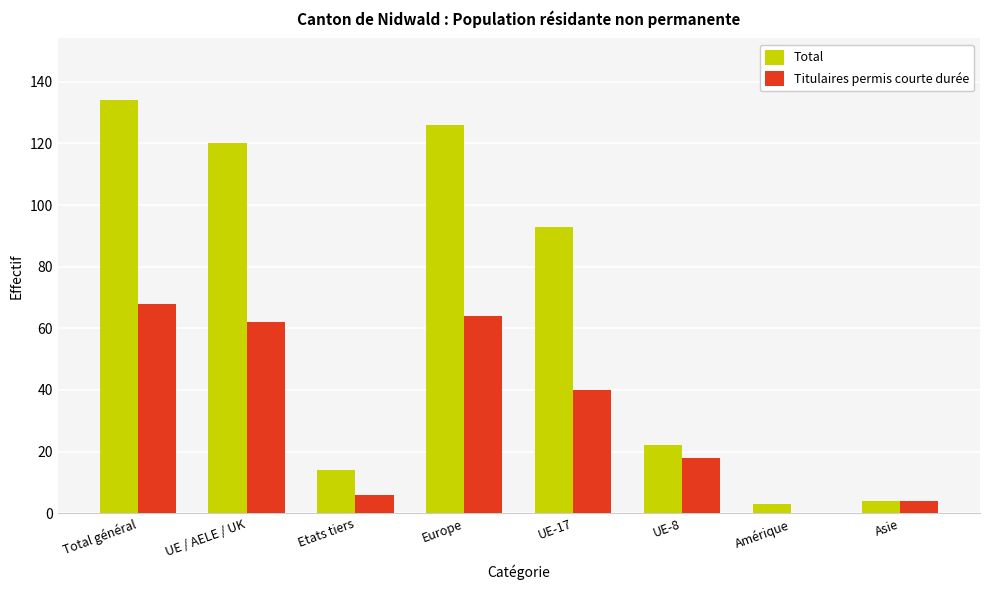

What is the total value across all series at UE-17?

133